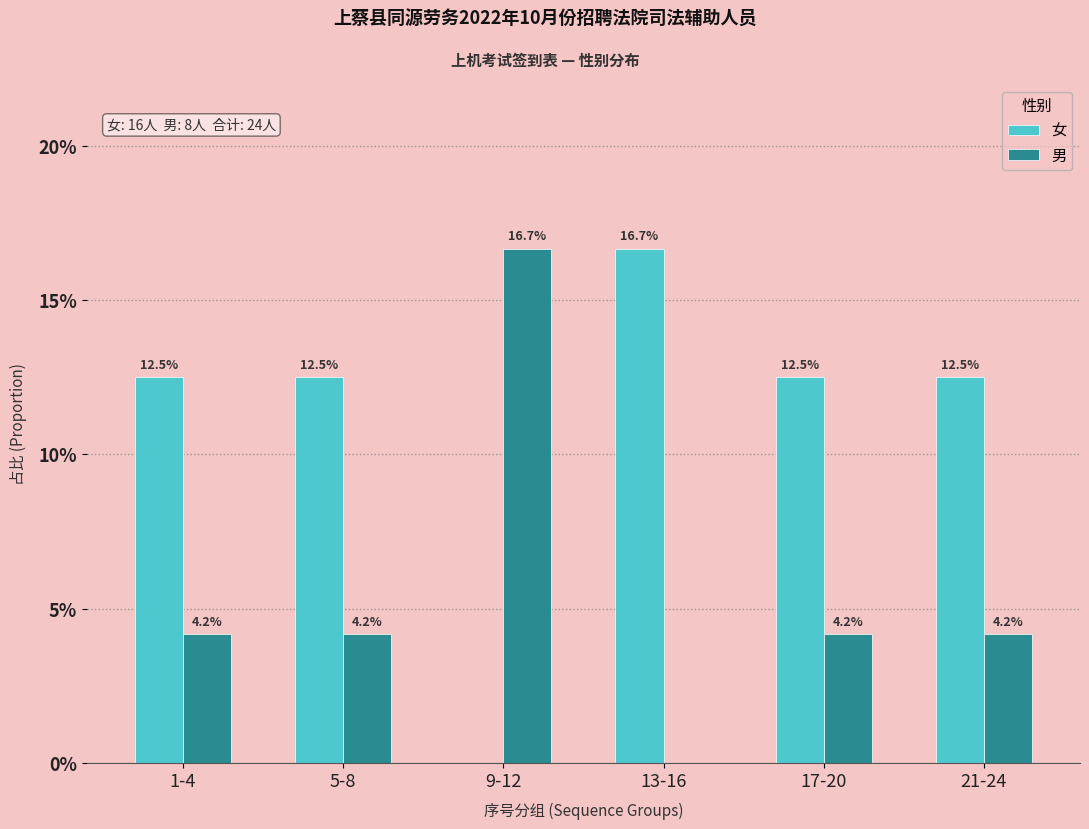

What are all the series names shown in the legend?

女, 男